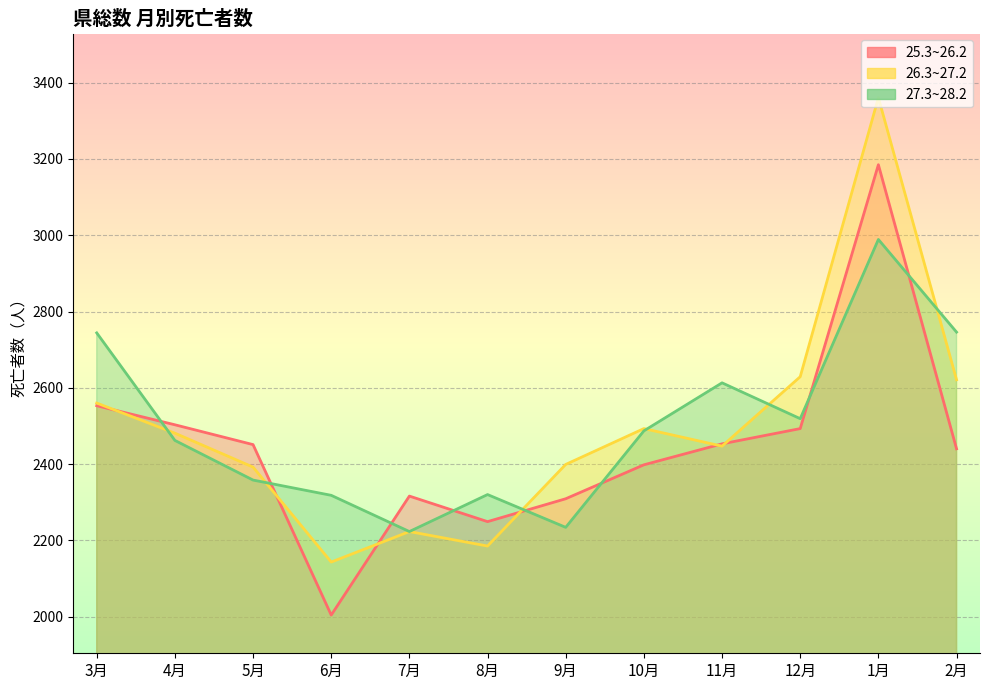

True or false: 27.3~28.2 has more than 2 interior local peaks.

True